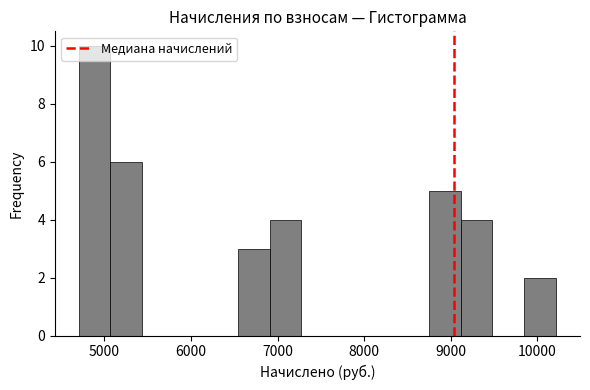

Read against the x-axis, roughly where is the centre of the tallest bar?

4900